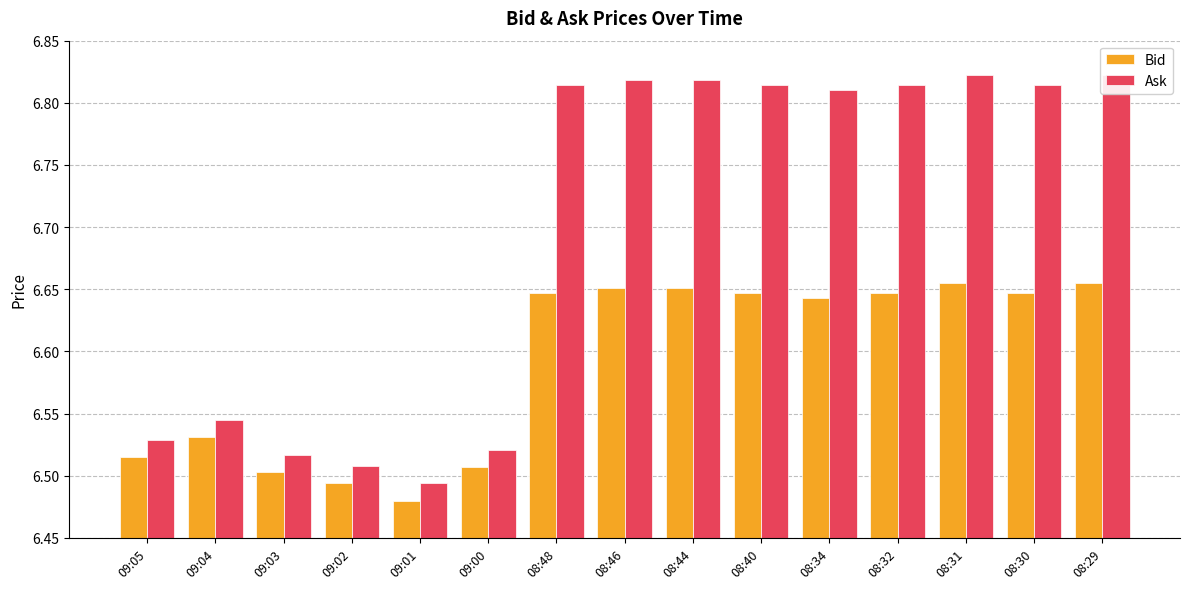

What position from the right is 08:34?

5